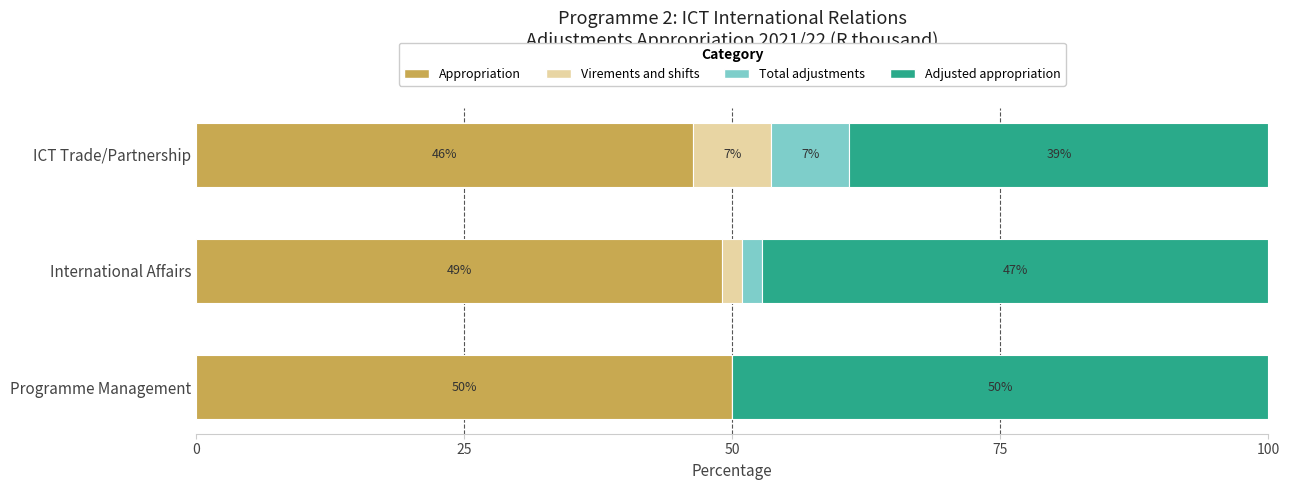

What is the total value across all series at International Affairs?

100.0